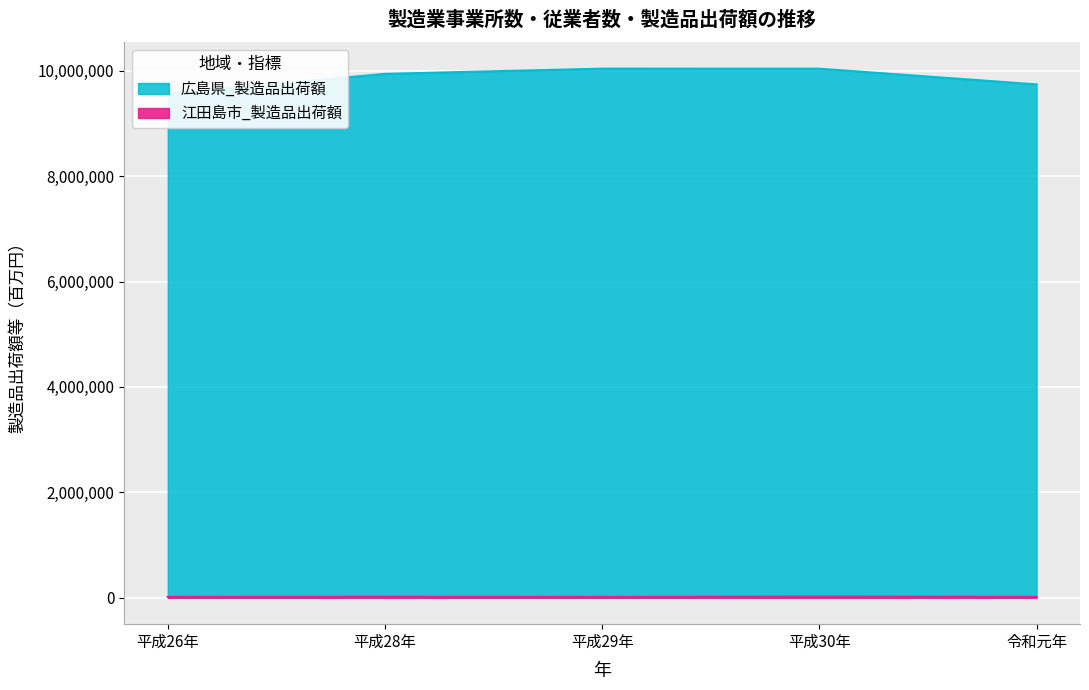

What position from the right is 令和元年?

1